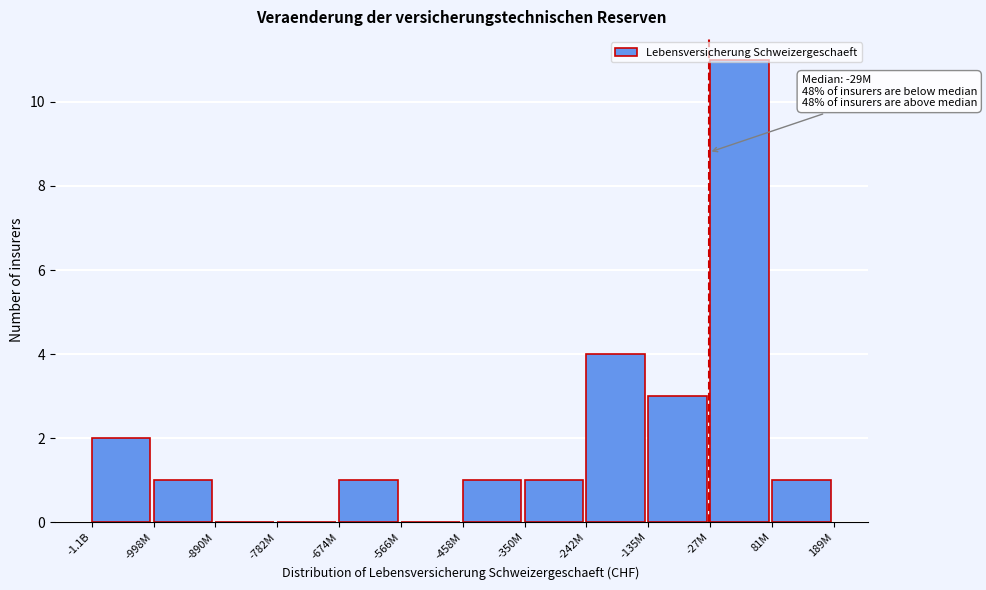

Where is the data nearest to the value 5?

-242M